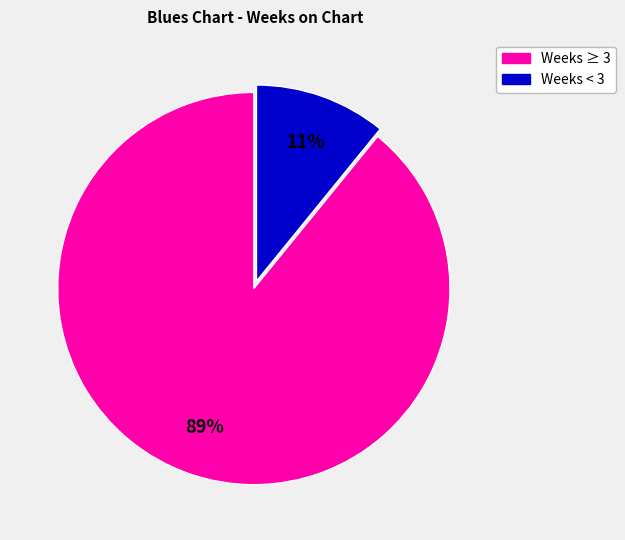

To the nearest percent, what is the difference between the largest and smallest slice percentages?

78%